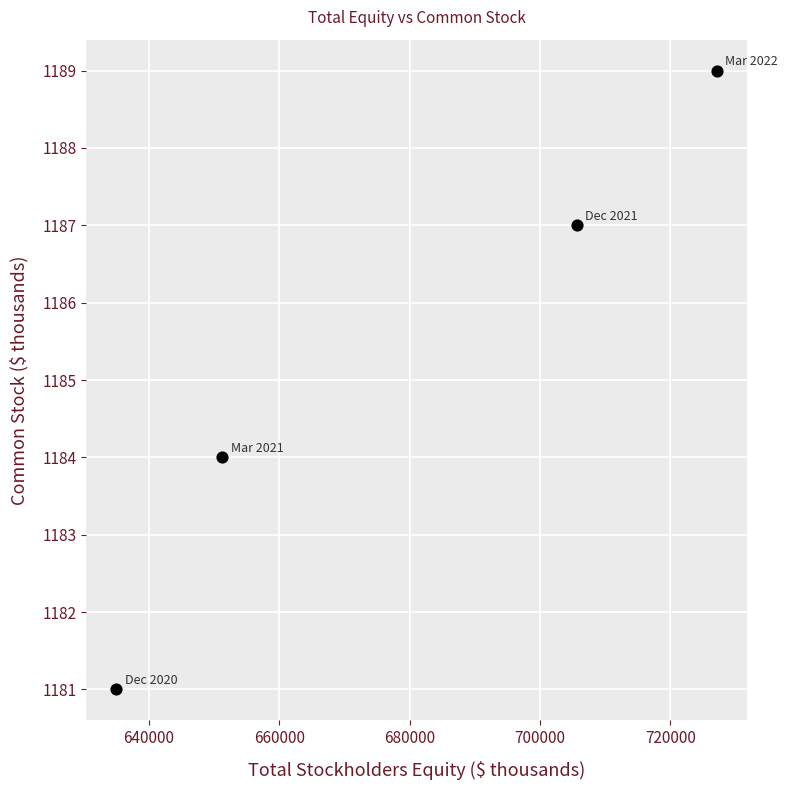

What is the range of X values (max minus min)?

92177